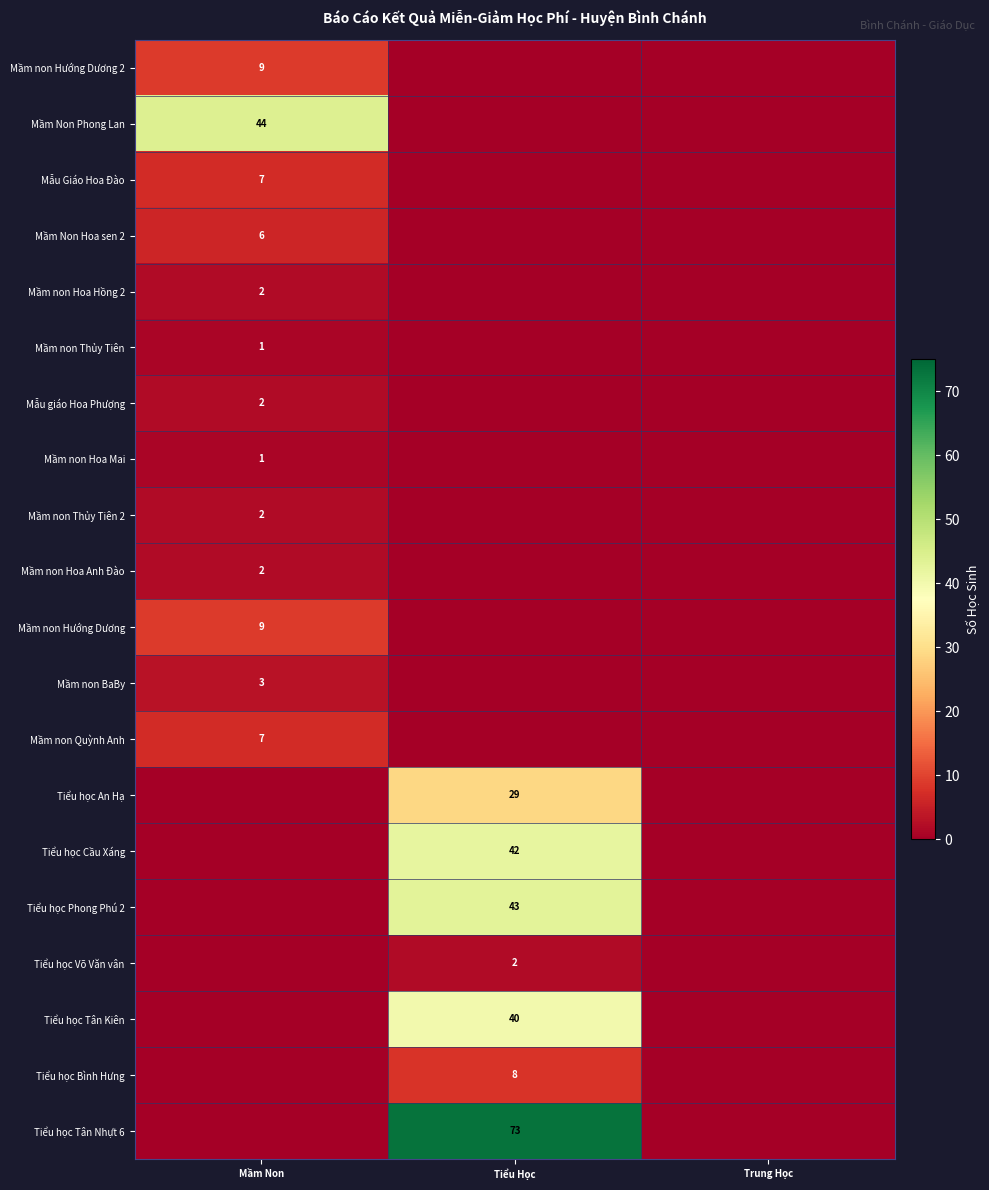

Is it true that Tiểu học Võ Văn vân equals 2 at Tiểu Học?

True